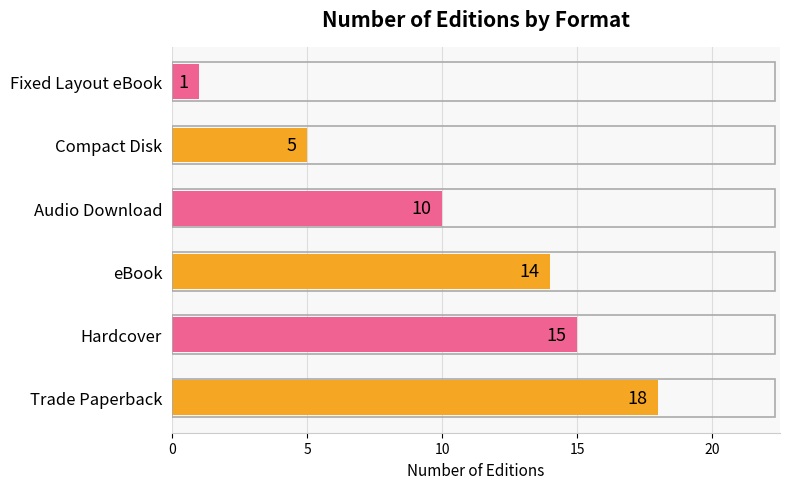

What is the sum of the values at Compact Disk and Trade Paperback?

23